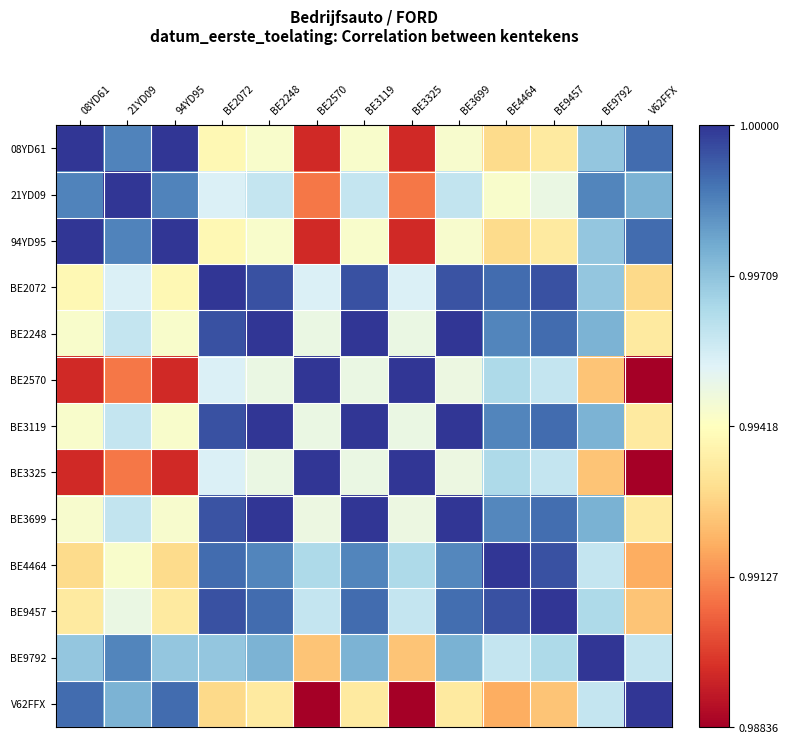

Which series has the widest spread of values?

BE2570